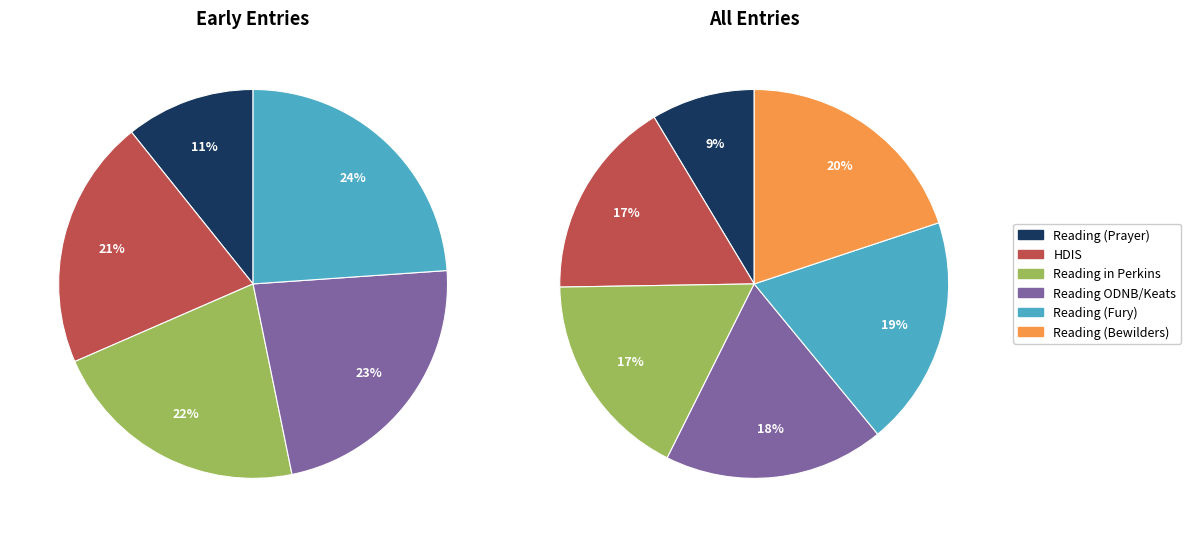

To the nearest percent, what portion does HDIS represent?

21%